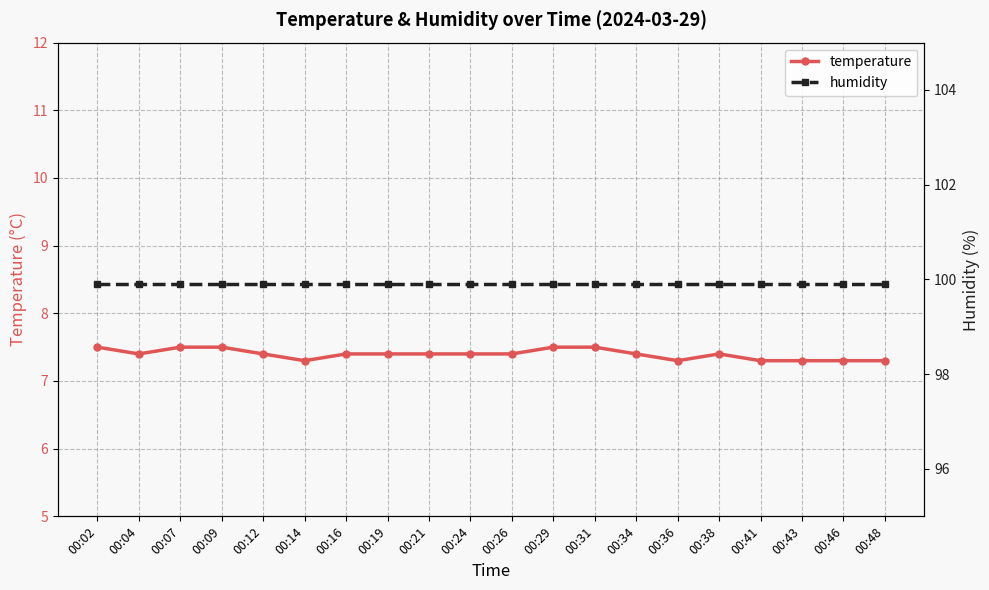

What is the highest value of the temperature series?

7.5